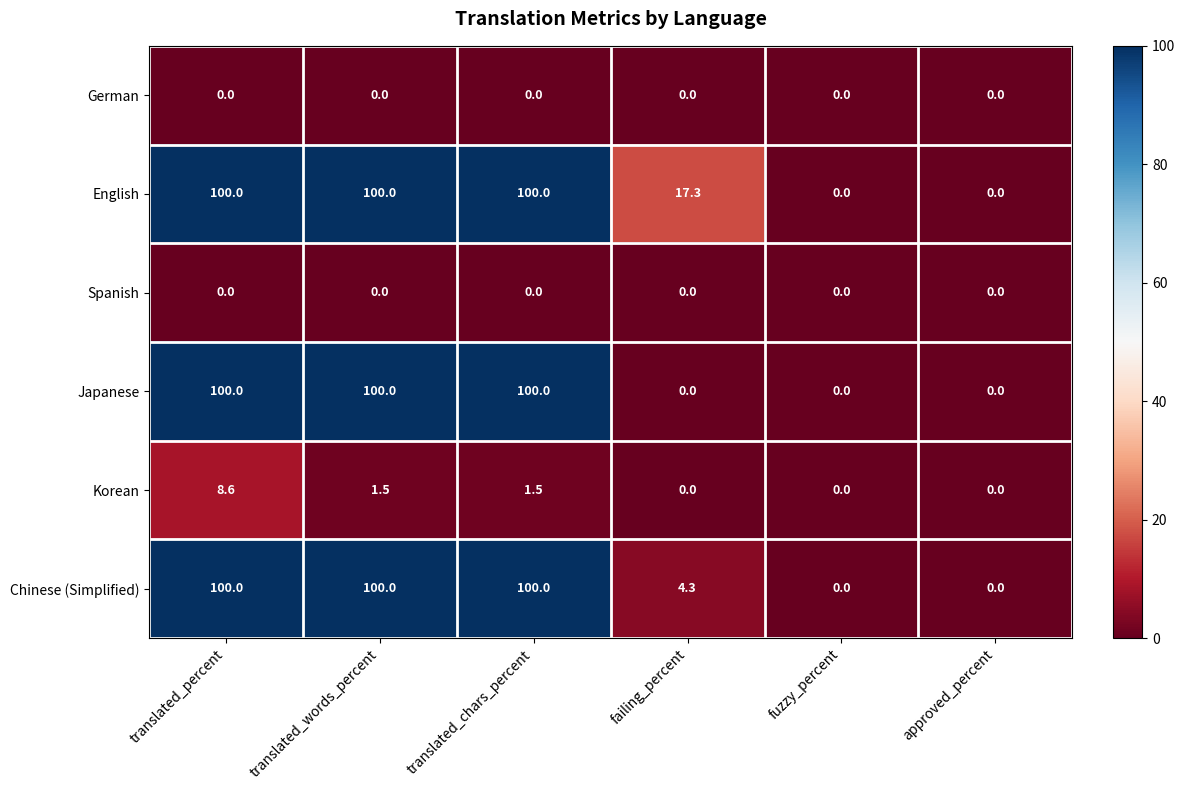

What is the difference between the highest and lowest values at translated_words_percent?

100.0